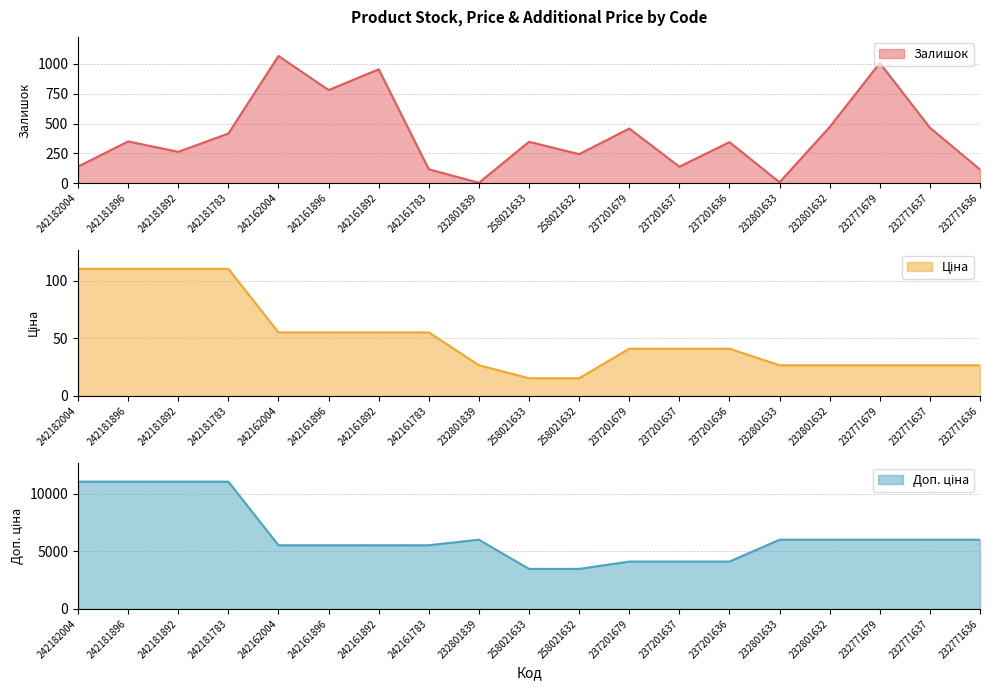

True or false: Залишок and Ціна cross at least once.

True